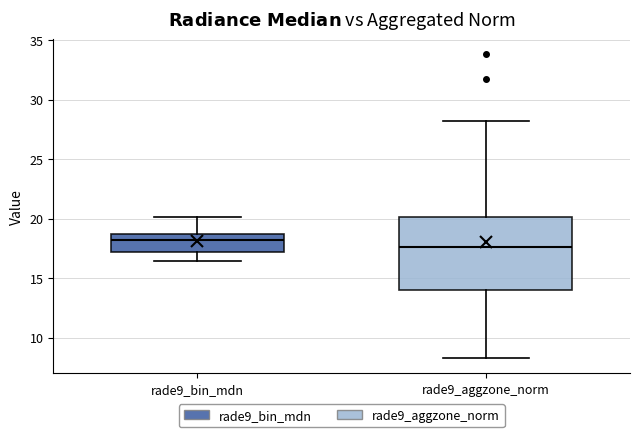

Where is the lower edge of the box for rade9_aggzone_norm on the y-axis? The values are not printed on the chart, so give them approximately, as read against the axis.

14.0